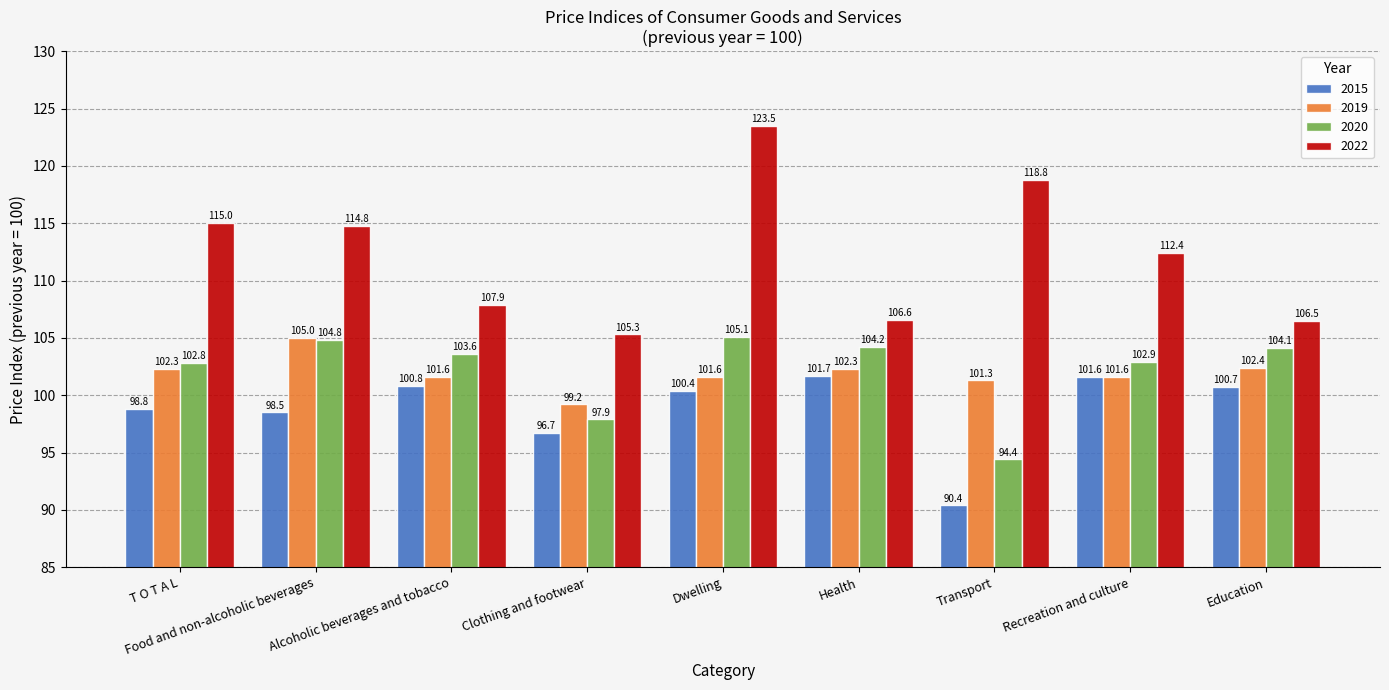

What are all the series names shown in the legend?

2015, 2019, 2020, 2022